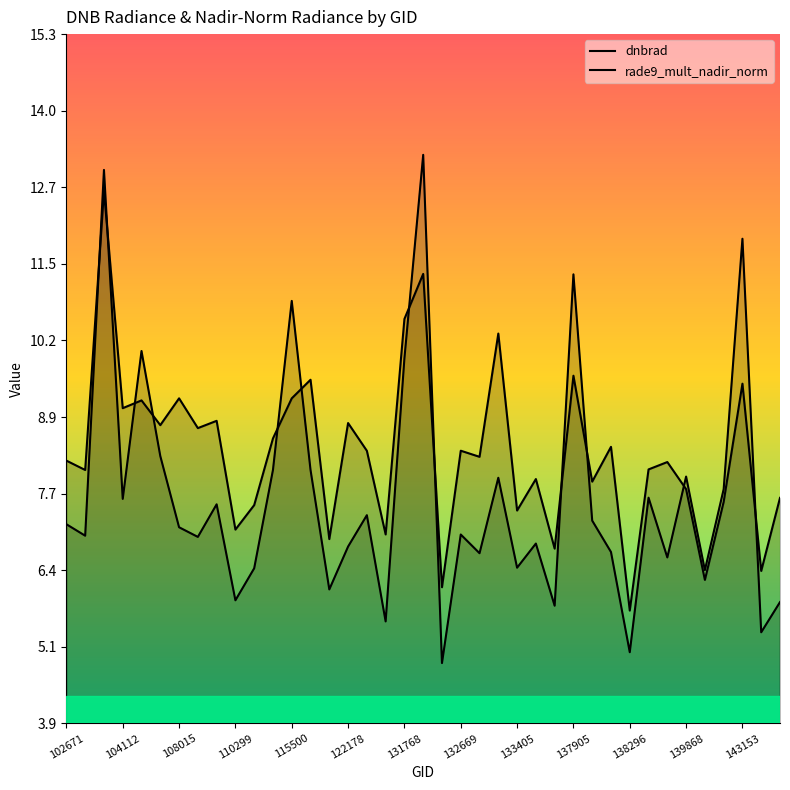

True or false: dnbrad and rade9_mult_nadir_norm intersect in this chart.

True